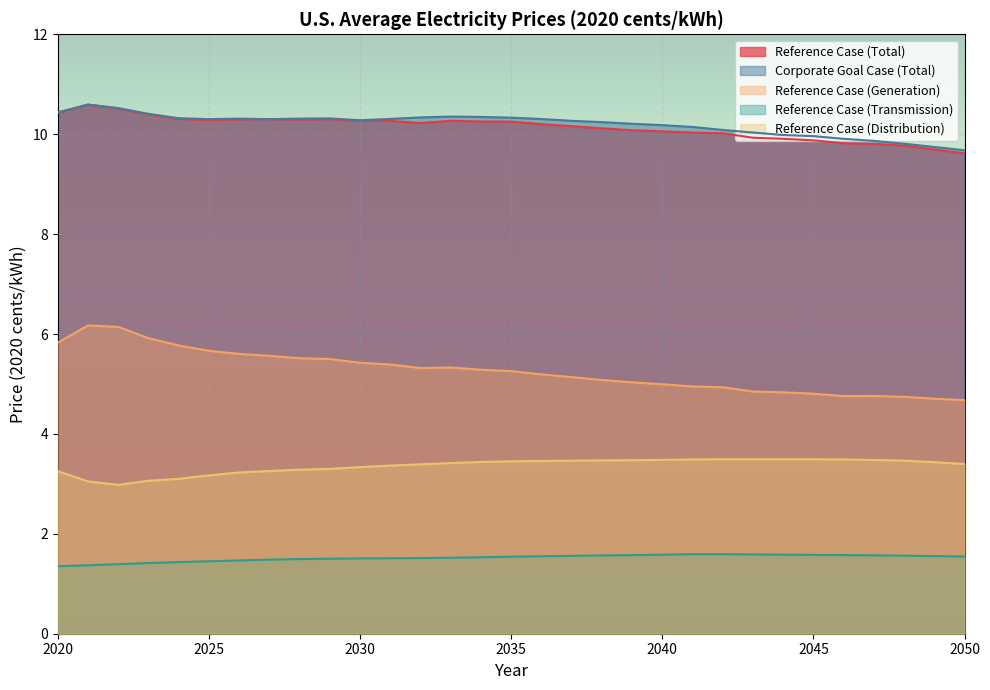

What are all the series names shown in the legend?

Reference Case (Total), Corporate Goal Case (Total), Reference Case (Generation), Reference Case (Transmission), Reference Case (Distribution)